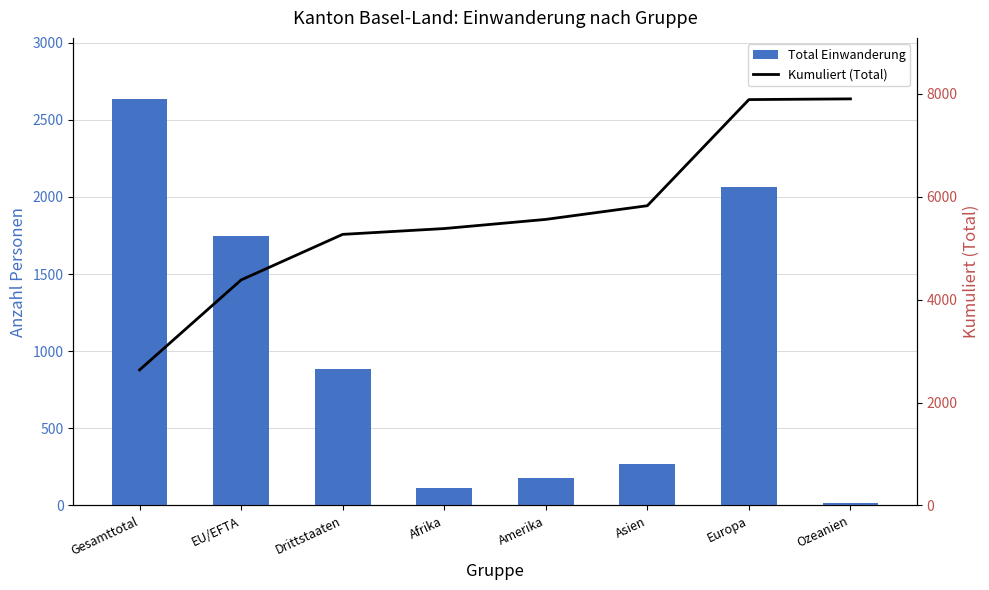

Which category has the highest value across all series?

Ozeanien